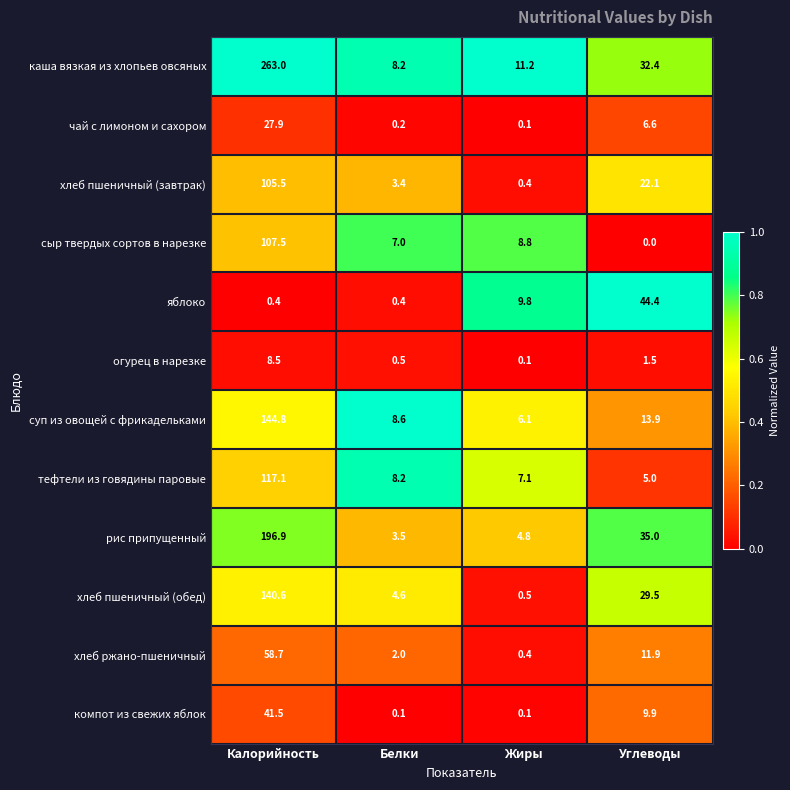

At which category is the sum across all series the highest?

Калорийность